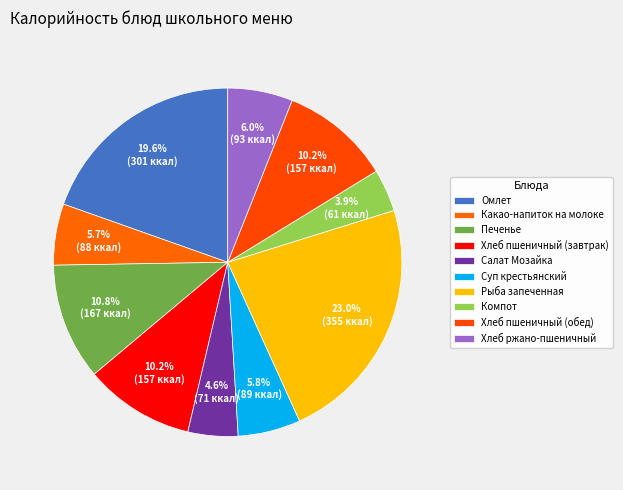

How many slices are in this pie chart?

10